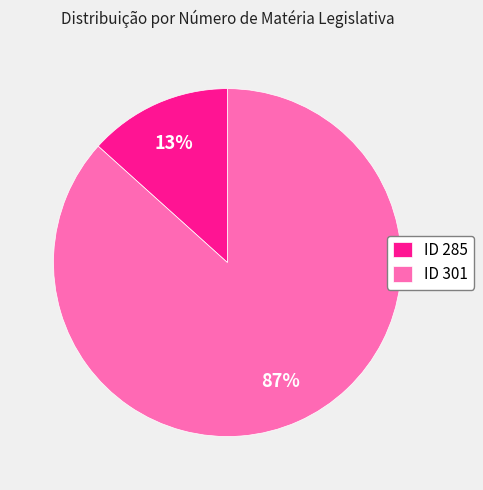

How many segments does this pie chart have?

2